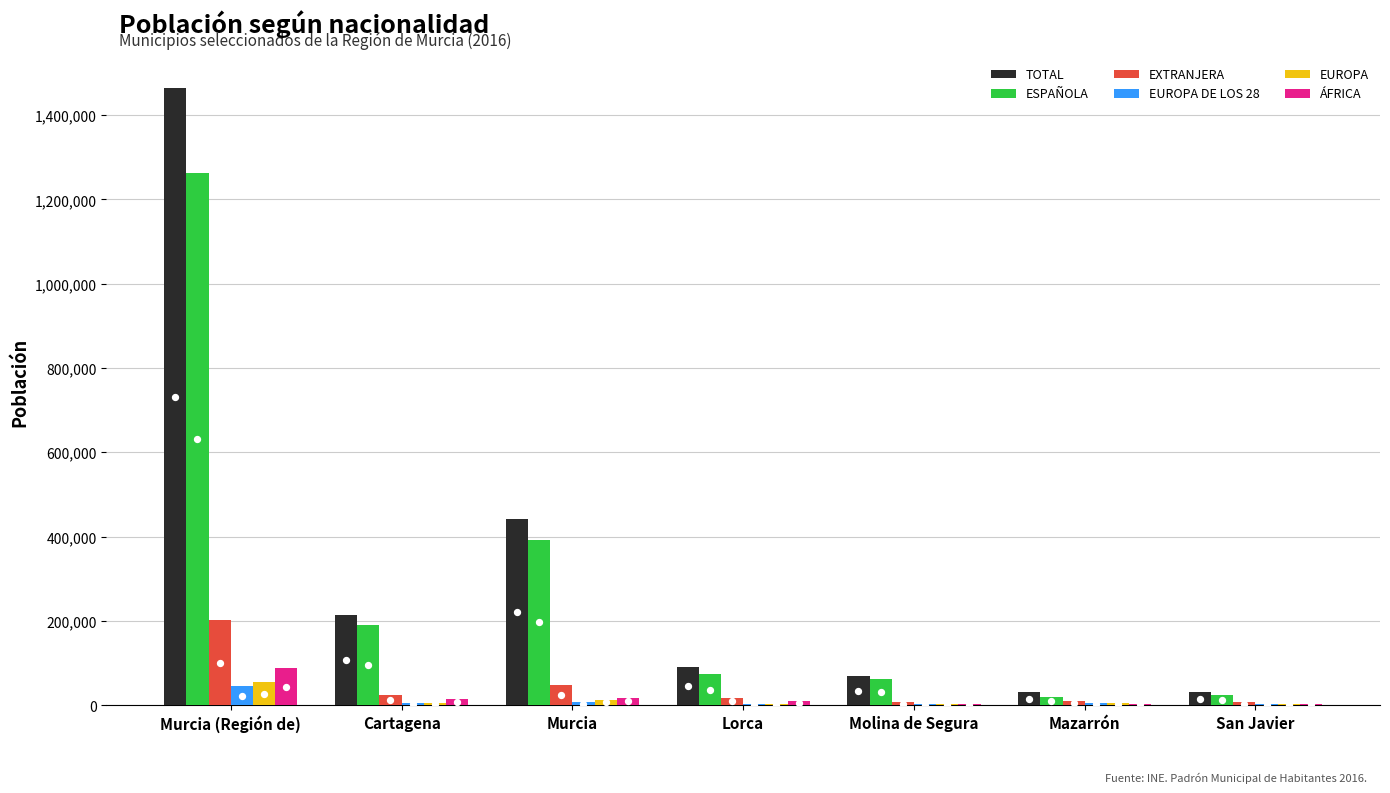

Which series reaches the maximum Y coordinate?

TOTAL